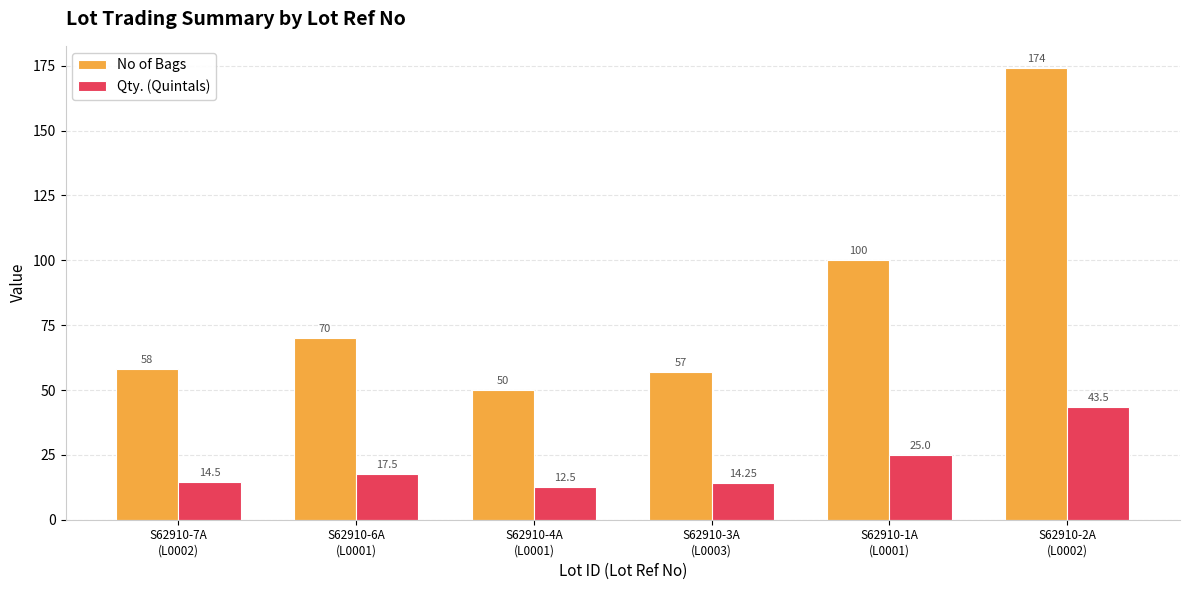

What is the difference between the maximum and second lowest values in the No of Bags series?

117.0